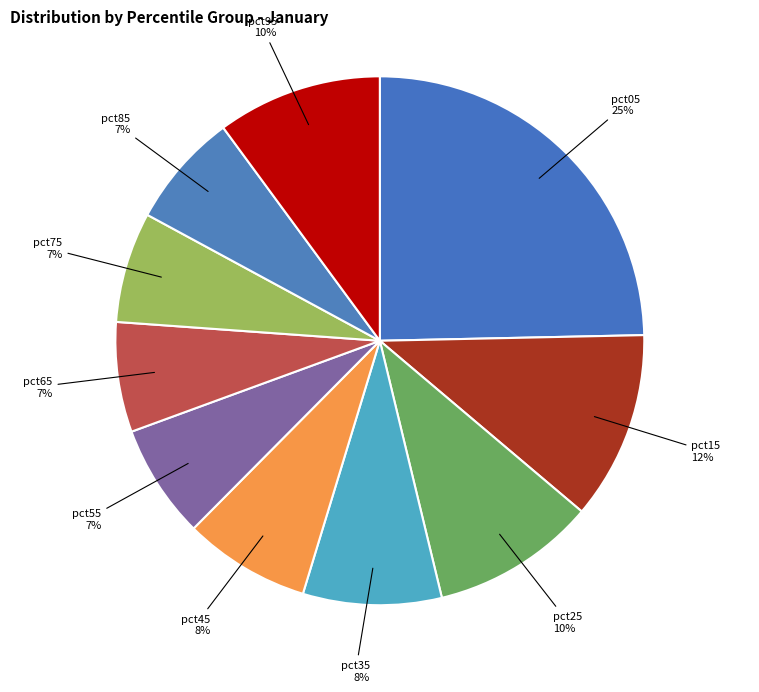

Which category has the biggest portion of the pie?

pct05